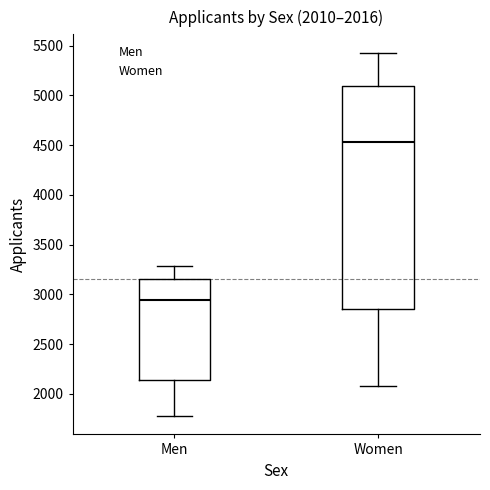

Comparing the boxes themselves (not the whiskers), which one is the tallest?

Women